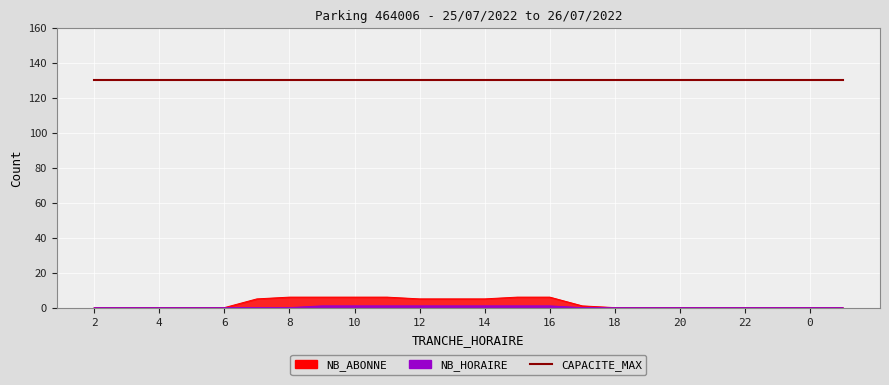

Rank the categories by NB_ABONNE value from lowest to highest.

2, 3, 4, 5, 6, 18, 19, 20, 21, 22, 23, 0, 1, 17, 7, 12, 13, 14, 8, 9, 10, 11, 15, 16